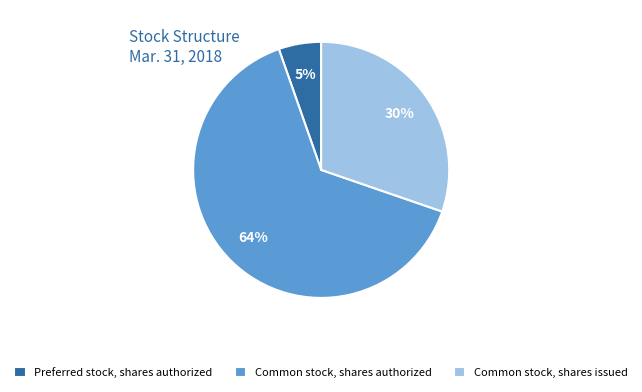

Rank the categories by value from highest to lowest.

Common stock, shares authorized, Common stock, shares issued, Preferred stock, shares authorized